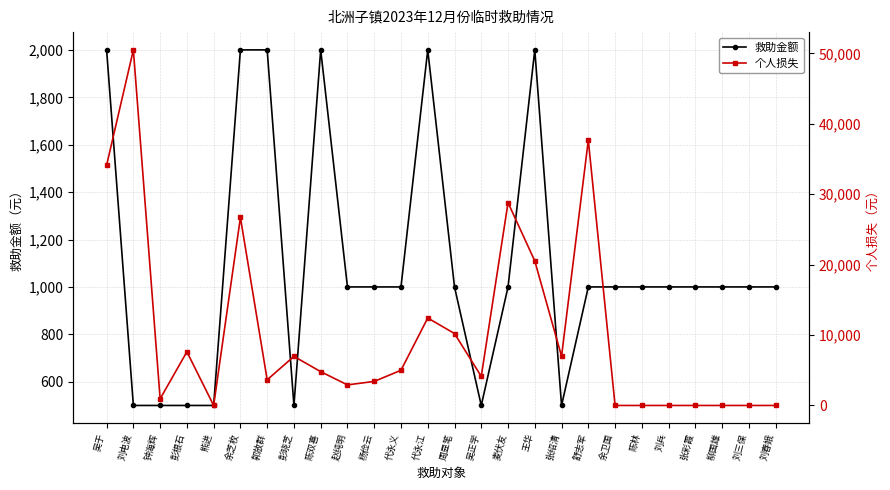

Is the value of 救助金额 at 彭晓芝 greater than the value of 个人损失 at 杨俭云?

No